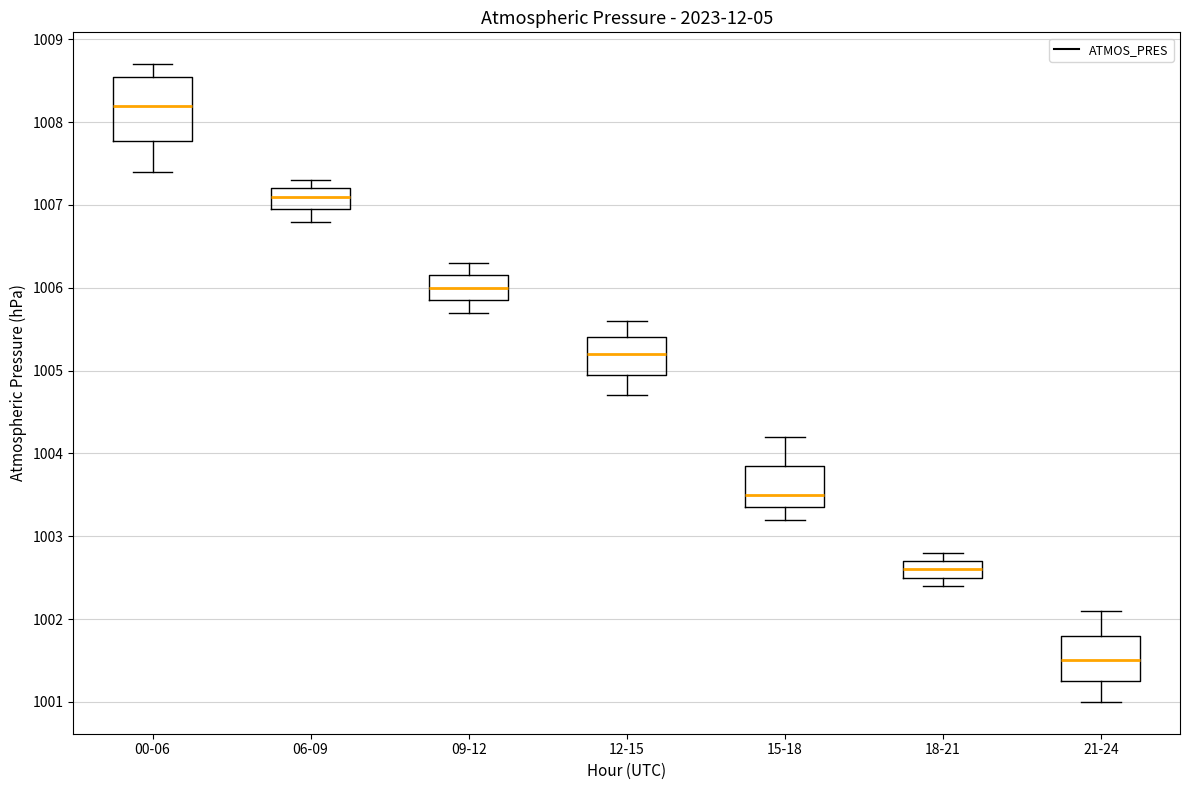

Reading left to right, read every box against the y-axis: the position of its median line, the range the box covers, and the ends of its whiskers. The values are not printed on the chart, so give them approximately, as read against the axis.

00-06: median 1008.2, box 1007.8 to 1008.6, whiskers 1007.4 to 1008.7
06-09: median 1007.1, box 1007.0 to 1007.2, whiskers 1006.8 to 1007.3
09-12: median 1006.0, box 1005.9 to 1006.2, whiskers 1005.7 to 1006.3
12-15: median 1005.2, box 1005.0 to 1005.4, whiskers 1004.7 to 1005.6
15-18: median 1003.5, box 1003.4 to 1003.9, whiskers 1003.2 to 1004.2
18-21: median 1002.6, box 1002.5 to 1002.7, whiskers 1002.4 to 1002.8
21-24: median 1001.5, box 1001.3 to 1001.8, whiskers 1001.0 to 1002.1